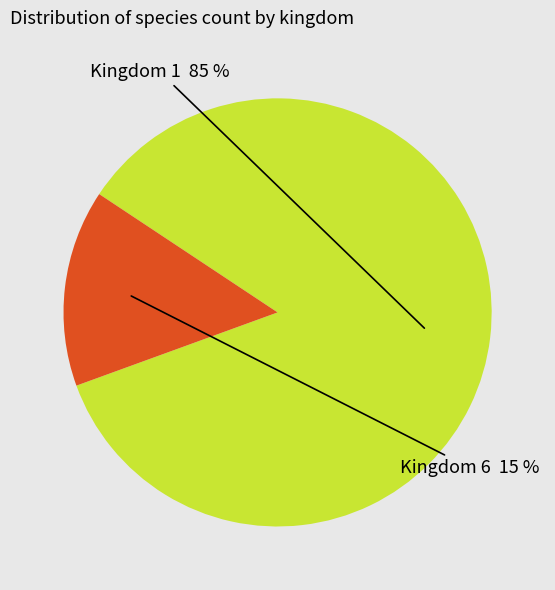

To the nearest percent, what portion does Kingdom 6 represent?

15%